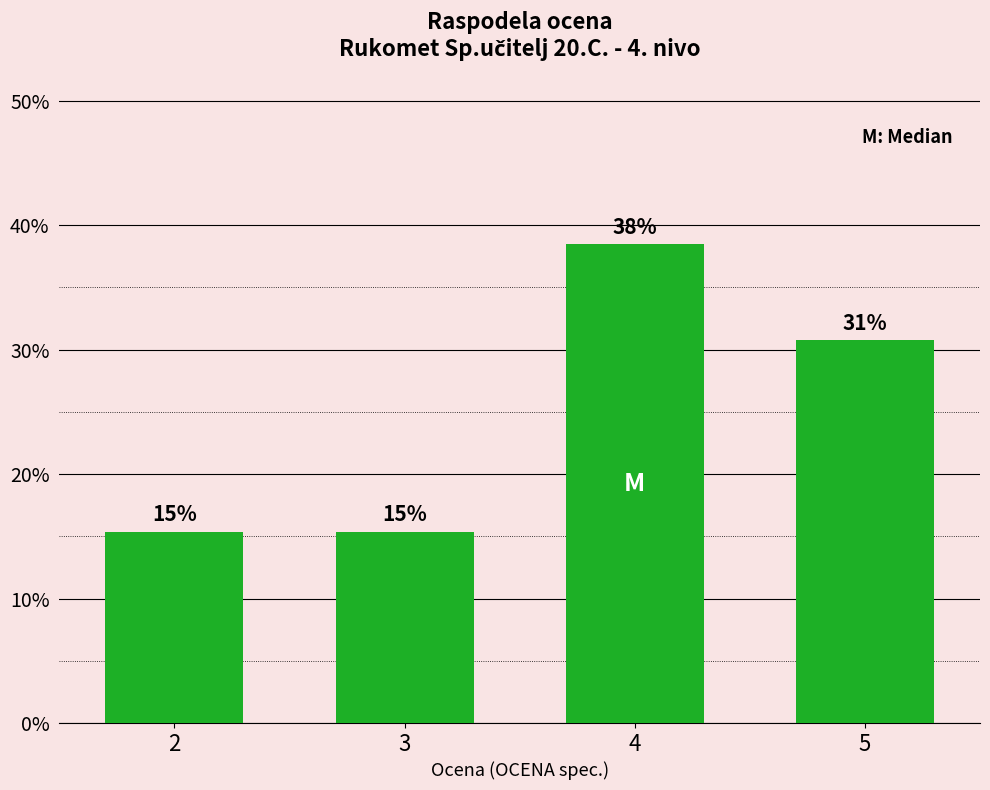

How many bars are there in total?

4